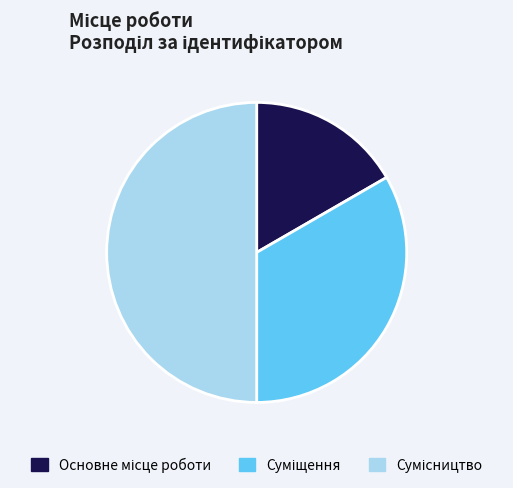

What percentage is the Суміщення slice, to the nearest percent?

33%